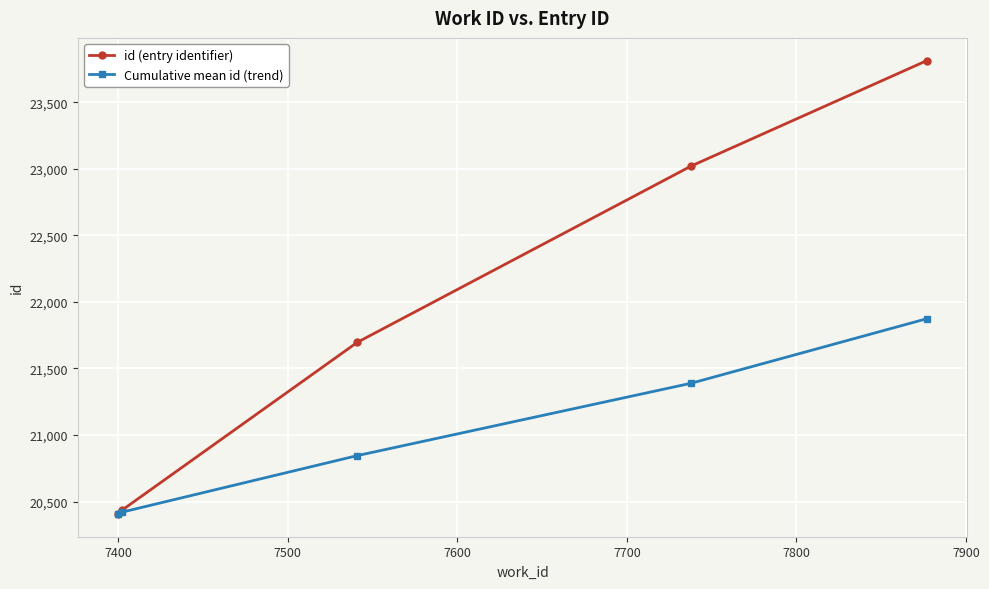

Which series has the widest spread of values?

id (entry identifier)